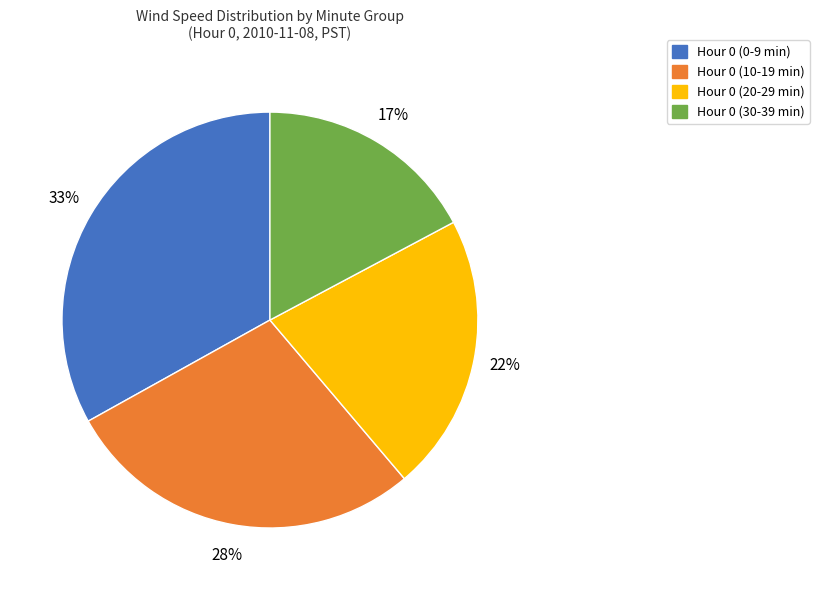

Is it true that Hour 0 (10-19 min) is 36% of the pie?

False